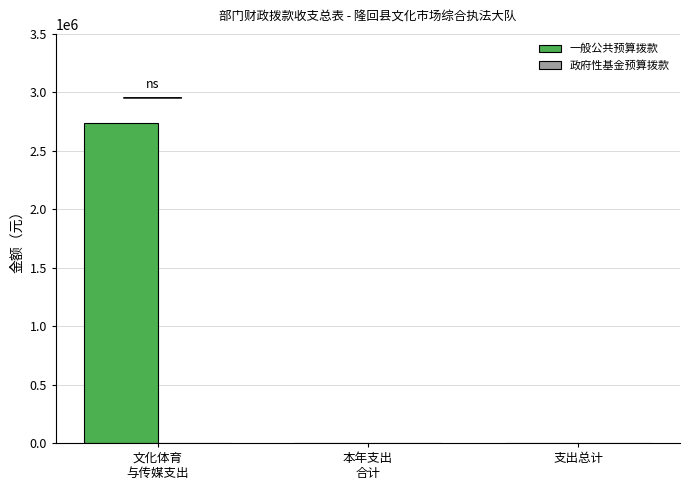

The chart shows a value of 0 at 支出总计. True or false?

True